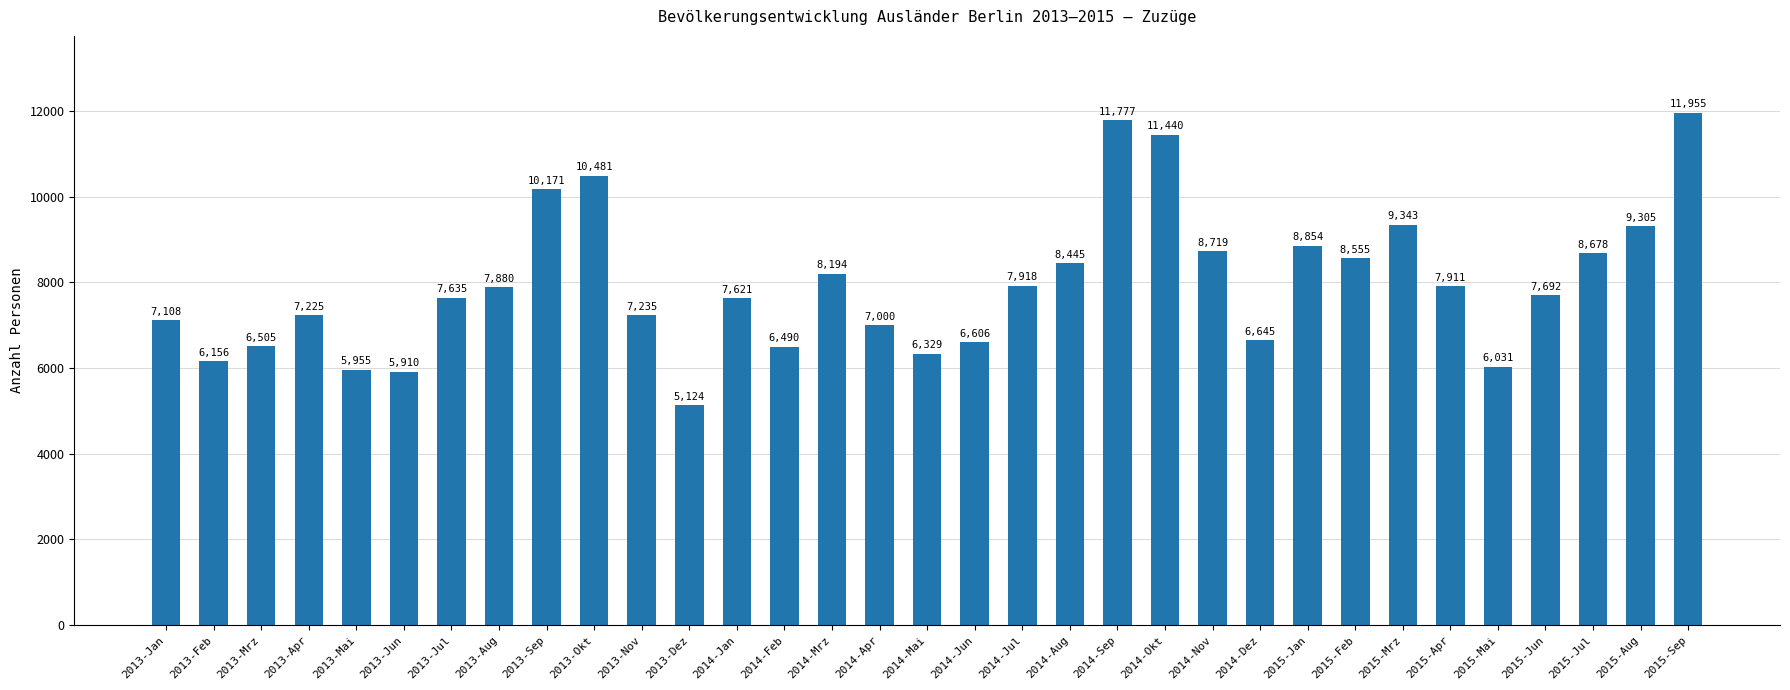

Are the bars grouped side by side (vs. stacked)?

No